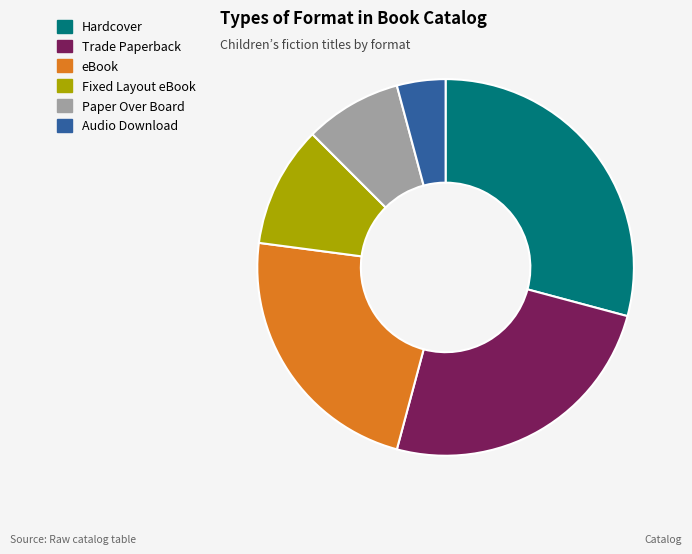

True or false: Fixed Layout eBook accounts for 10% of the total.

True